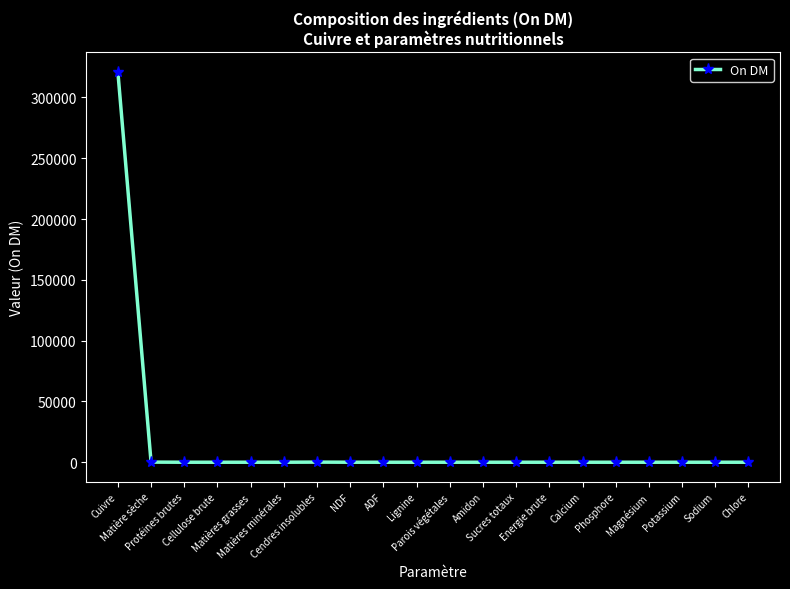

How many series are shown in this chart?

1